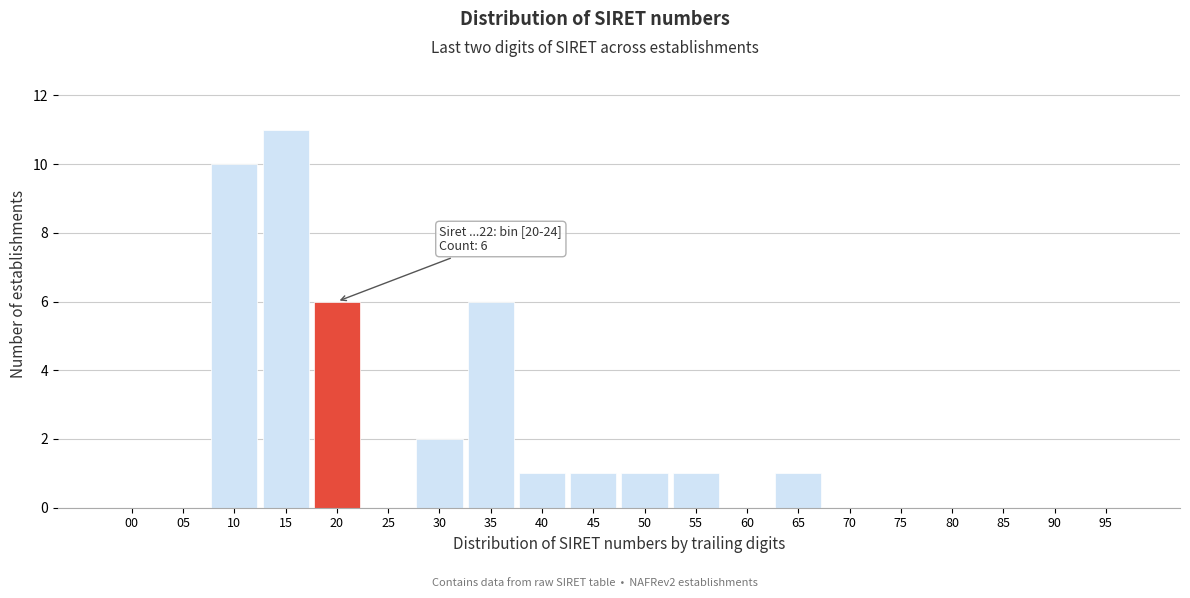

Reading left to right, list all the values displayed in this chart.

00=0	05=0	10=10	15=11	20=6	25=0	30=2	35=6	40=1	45=1	50=1	55=1	60=0	65=1	70=0	75=0	80=0	85=0	90=0	95=0